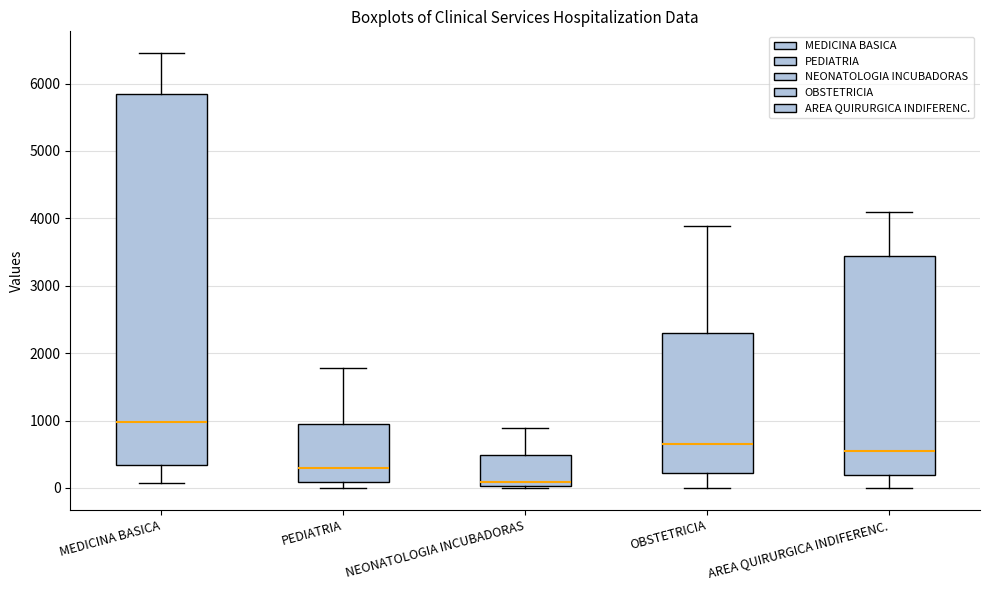

Where is the lower edge of the box for AREA QUIRURGICA INDIFERENC. on the y-axis? The values are not printed on the chart, so give them approximately, as read against the axis.

200